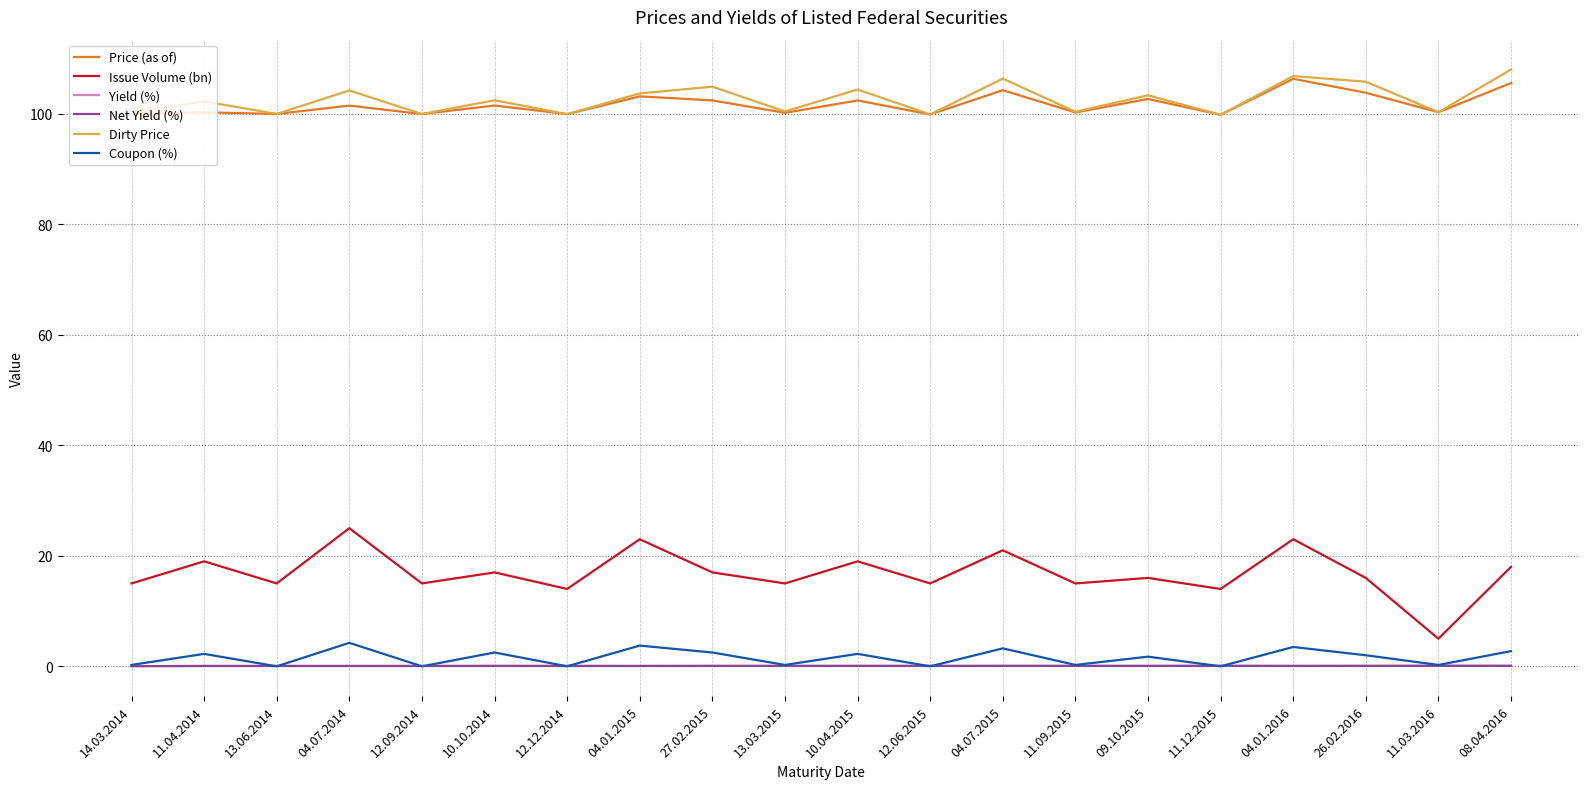

True or false: Issue Volume (bn) has a value of 28.8 at 10.10.2014.

False